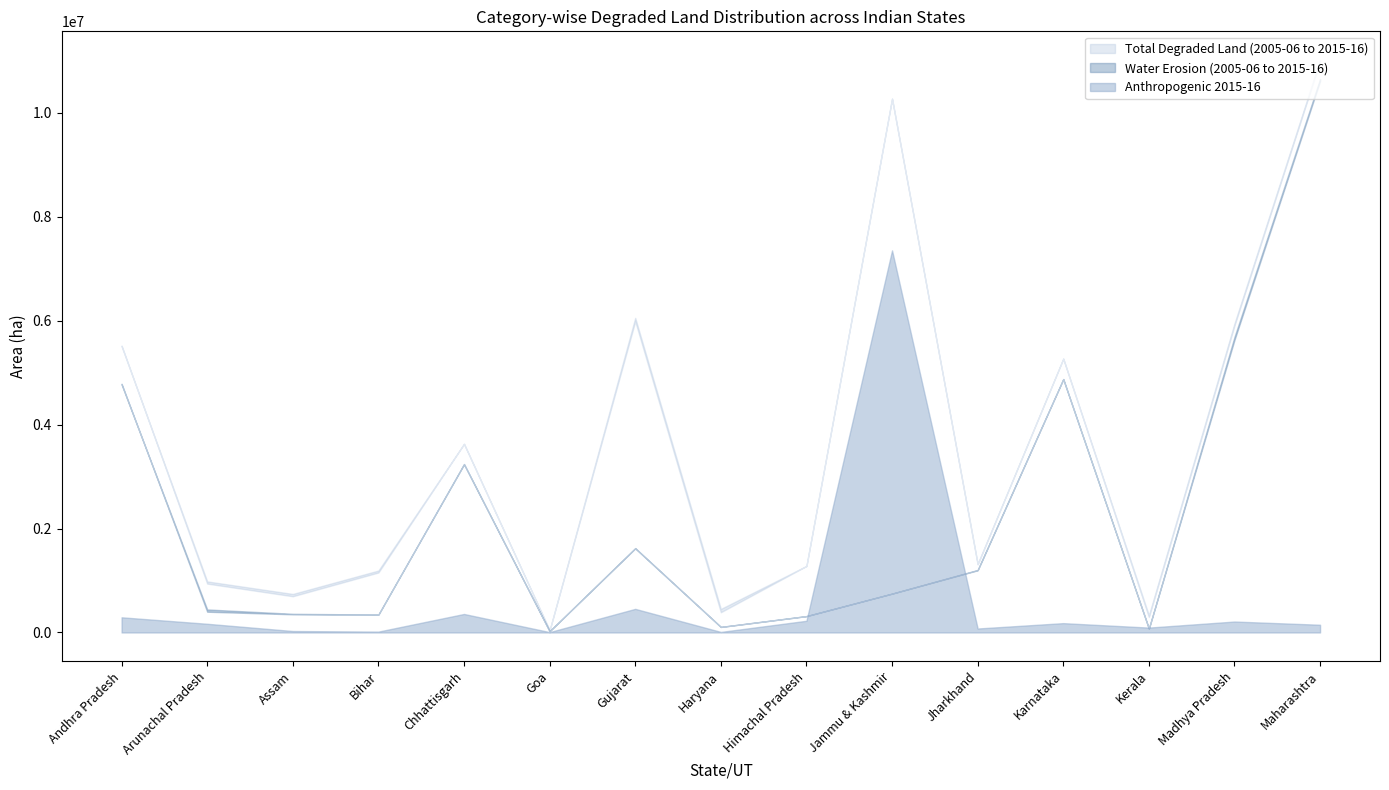

What is the difference between the highest and lowest values at Arunachal Pradesh?

899118